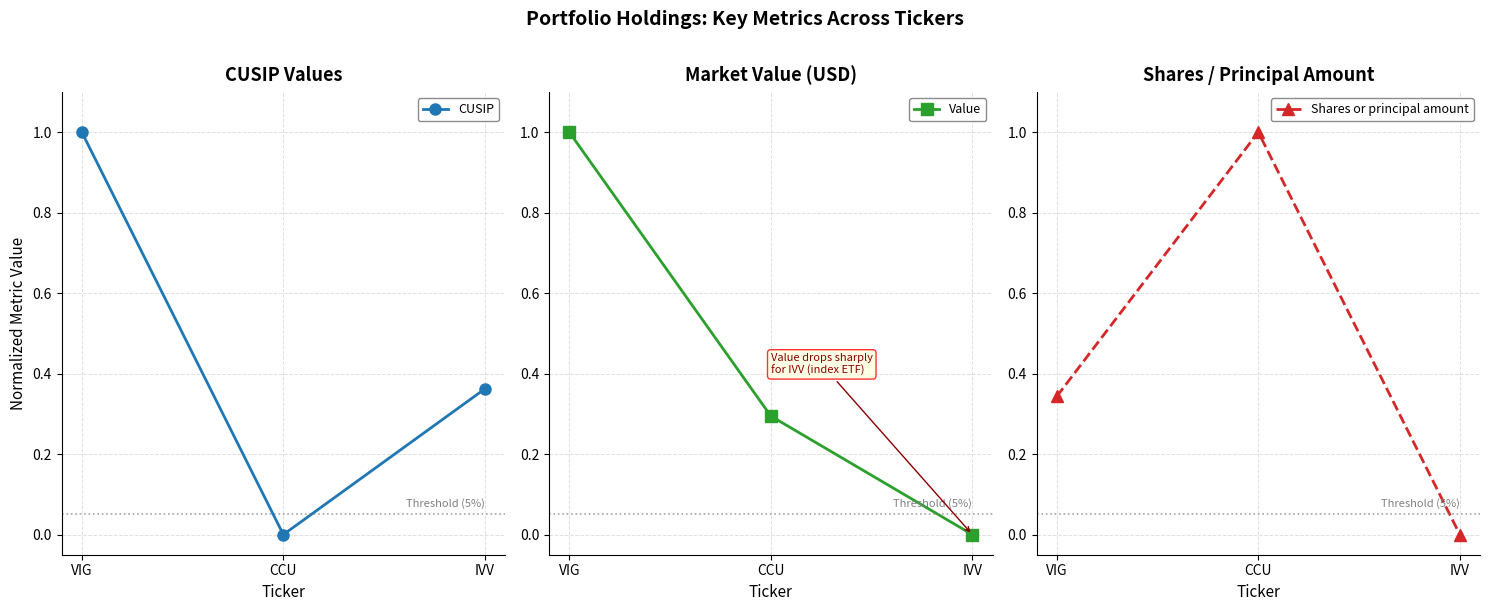

Which series has the largest total across all categories?

CUSIP